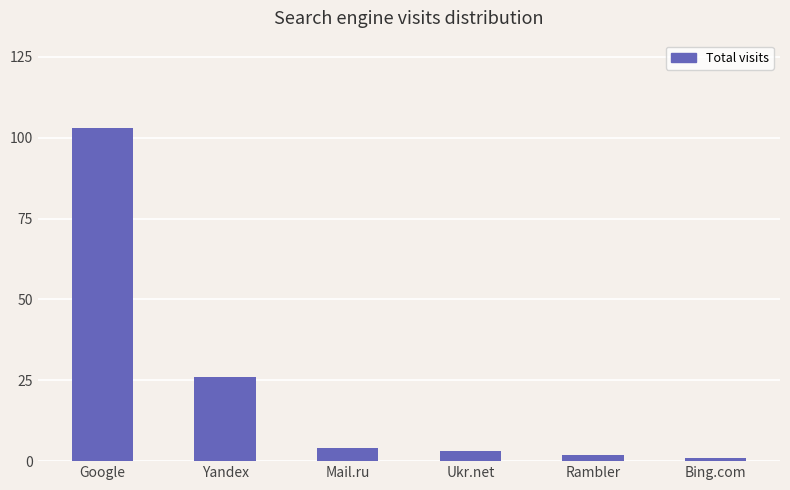

True or false: the data shows 7 at Yandex.

False